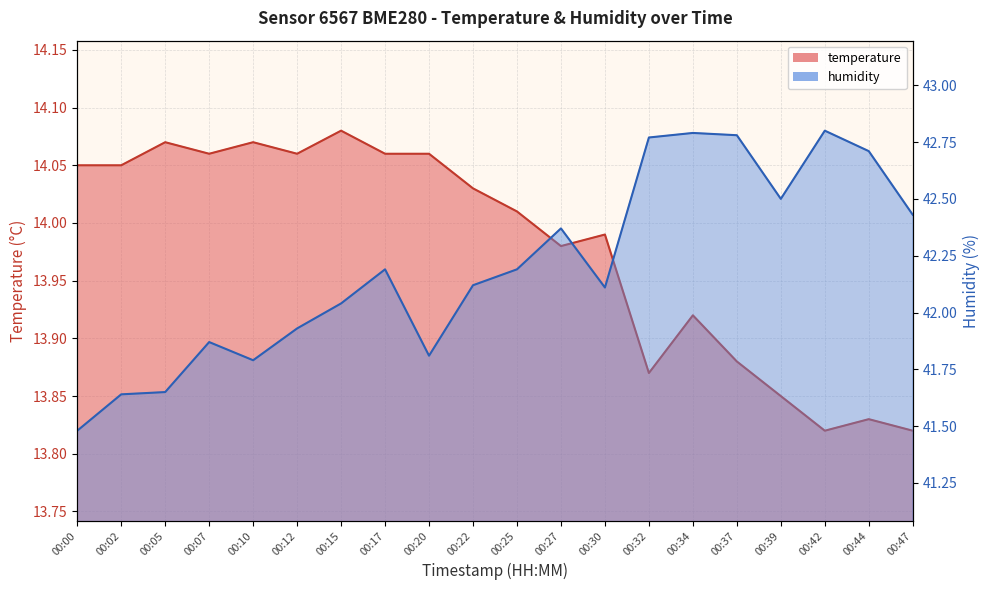

Does the chart have visible grid lines?

Yes